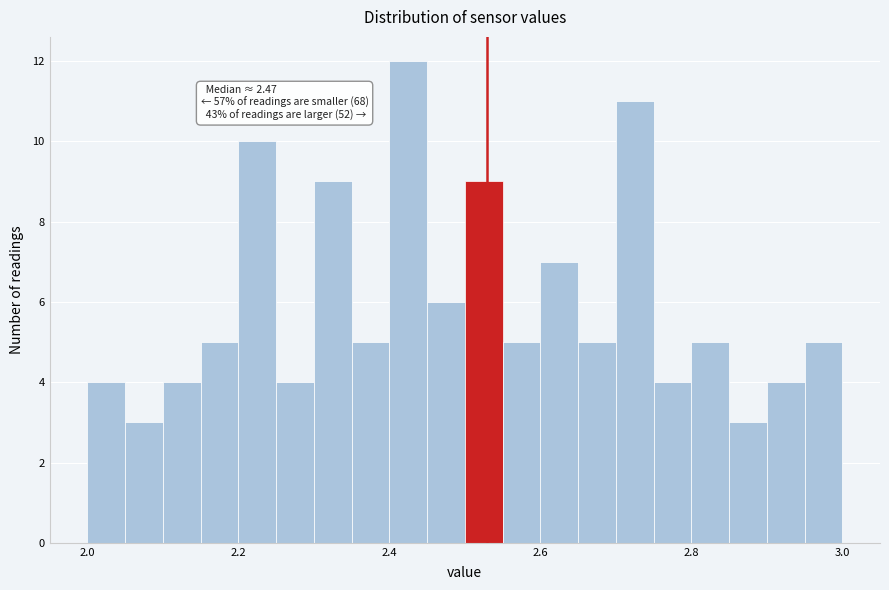

Read against the x-axis, roughly where is the centre of the tallest bar?

2.42